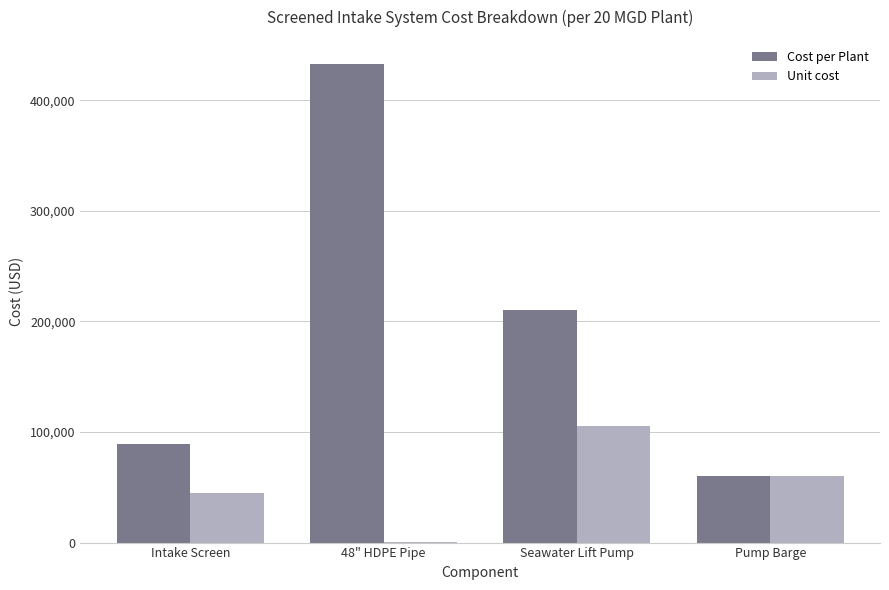

How many groups of bars are there?

4